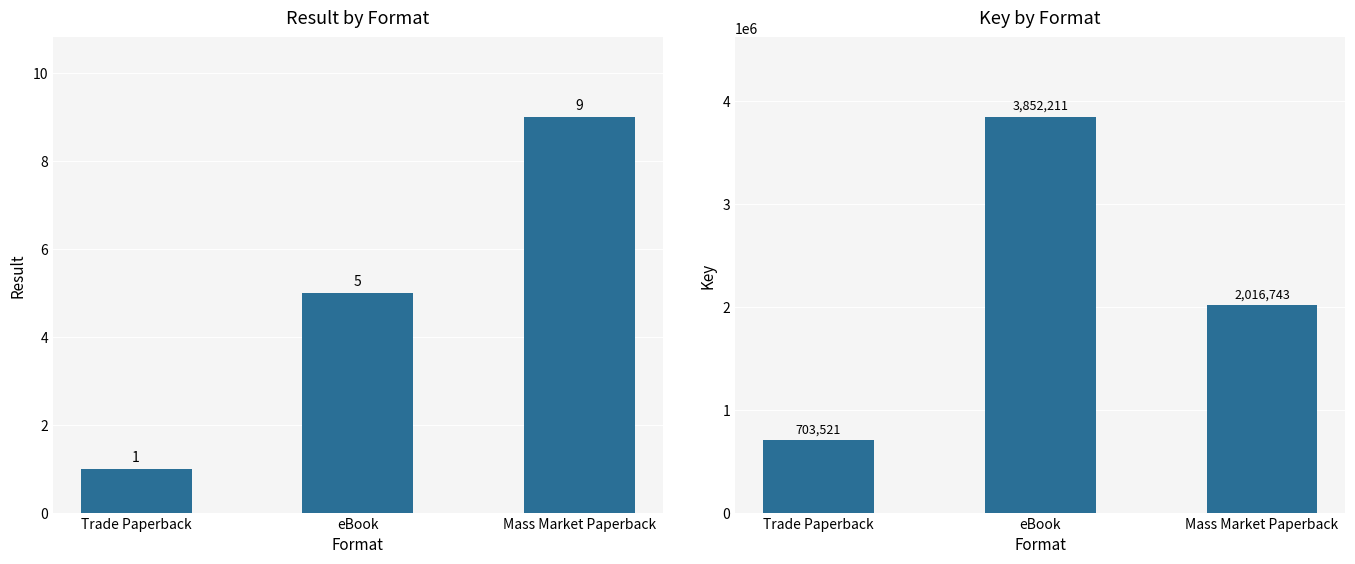

Between Trade Paperback and Mass Market Paperback, which series saw the biggest shift?

Key